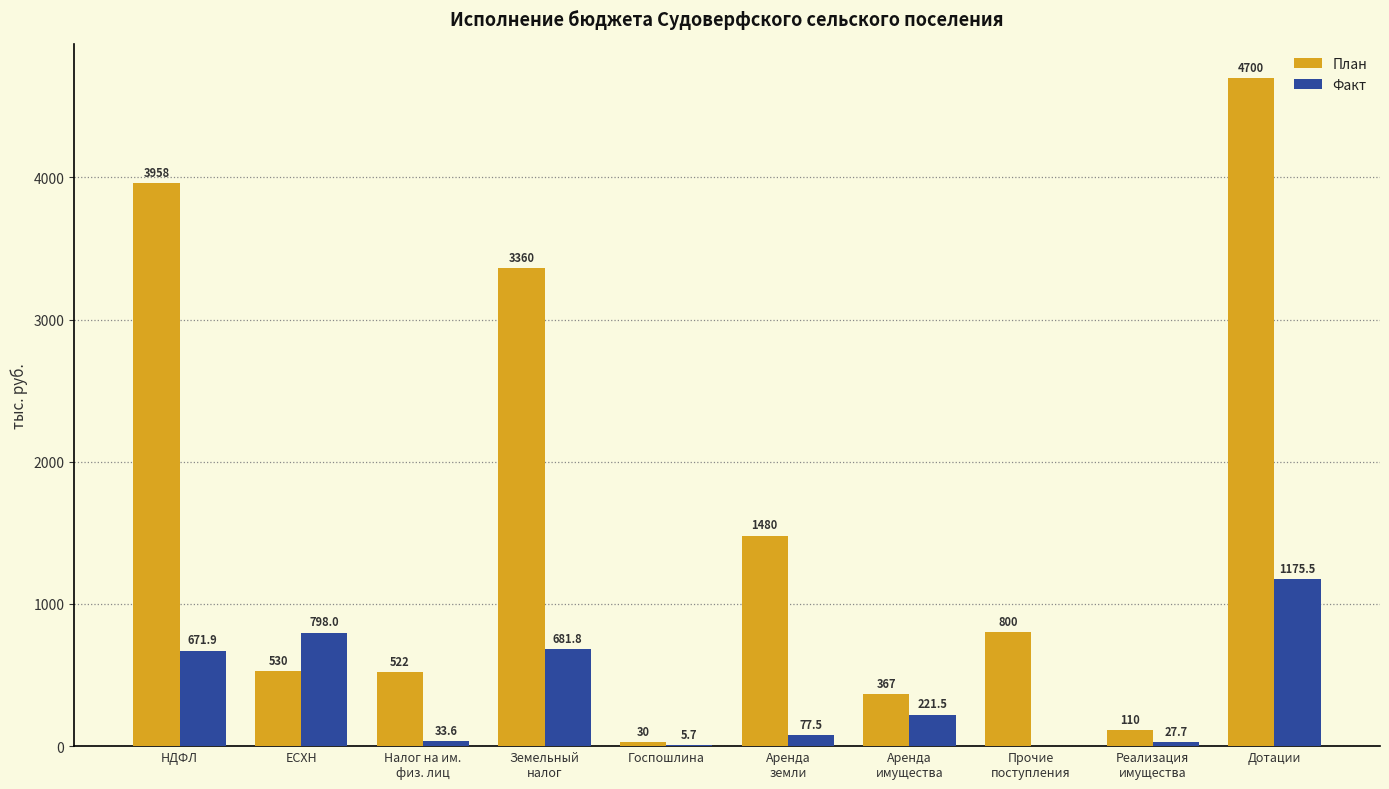

How many series are shown in this chart?

2